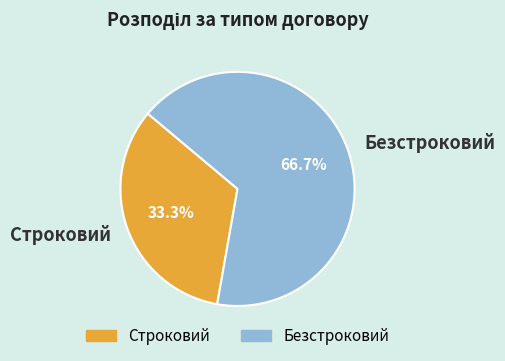

What is the smallest slice in the pie chart?

Строковий